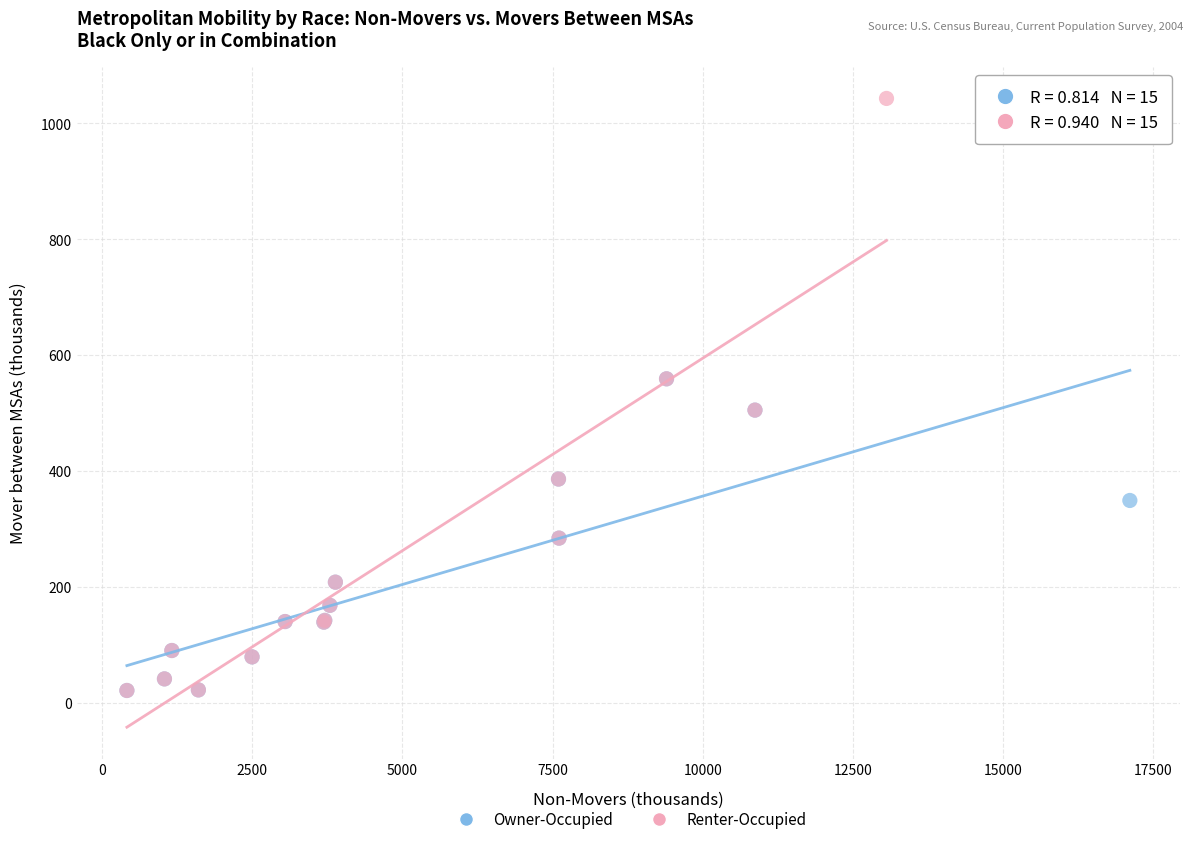

Which series reaches the maximum Y coordinate?

Renter-Occupied